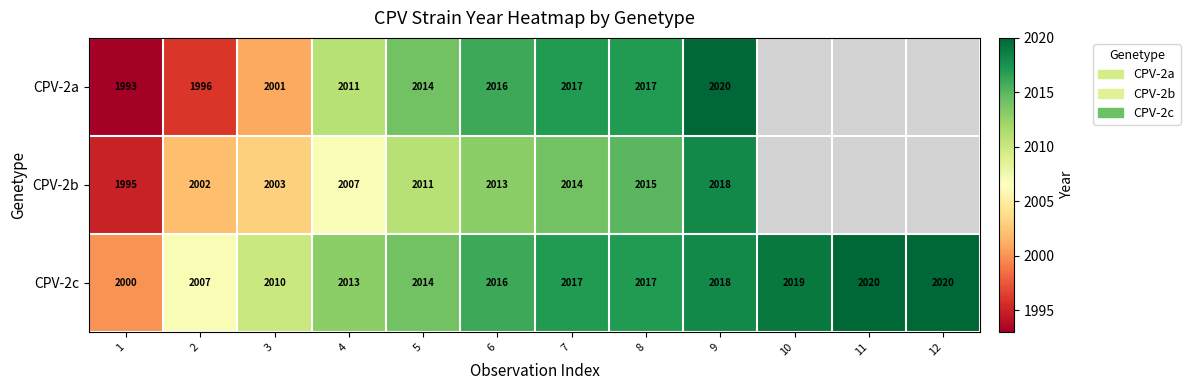

What is the spread (max minus min) of values at 1?

7